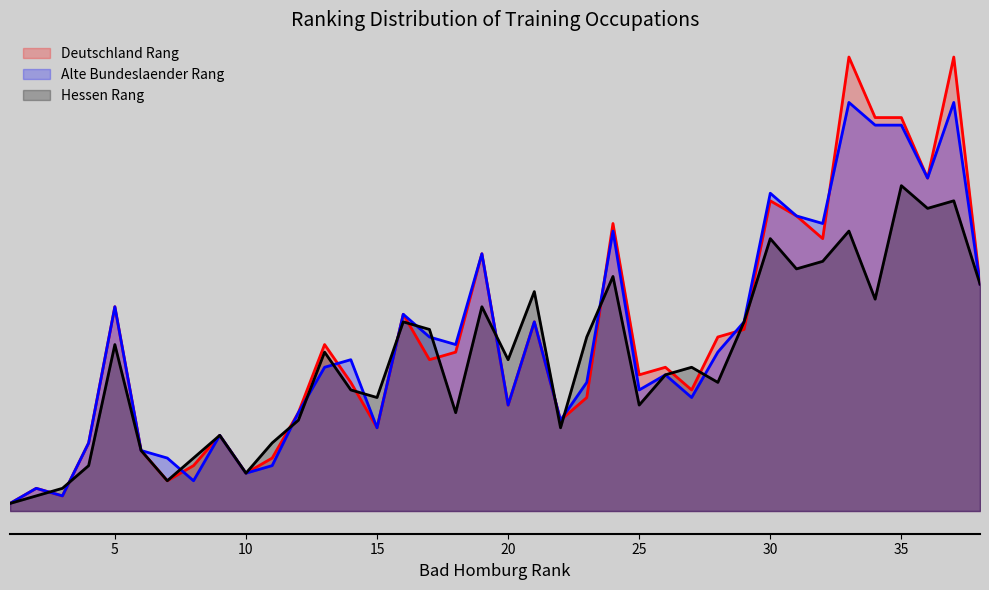

Reading left to right, what are all the values shown in this chart?

Hessen Rang: 1	2	3	6	22	8	4	7	10	5	9	12	21	16	15	25	24	13	27	20	29	11	23	31	14	18	19	17	25	36	32	33	37	28	43	40	41	30
Alte Bundeslaender Rang: 1	3	2	9	27	8	7	4	10	5	6	13	19	20	11	26	23	22	34	14	25	12	17	37	16	18	15	21	25	42	39	38	54	51	51	44	54	30
Deutschland Rang: 1	3	2	9	27	8	4	6	10	5	7	13	22	17	11	26	20	21	34	14	25	12	15	38	18	19	16	23	24	41	39	36	60	52	52	44	60	30